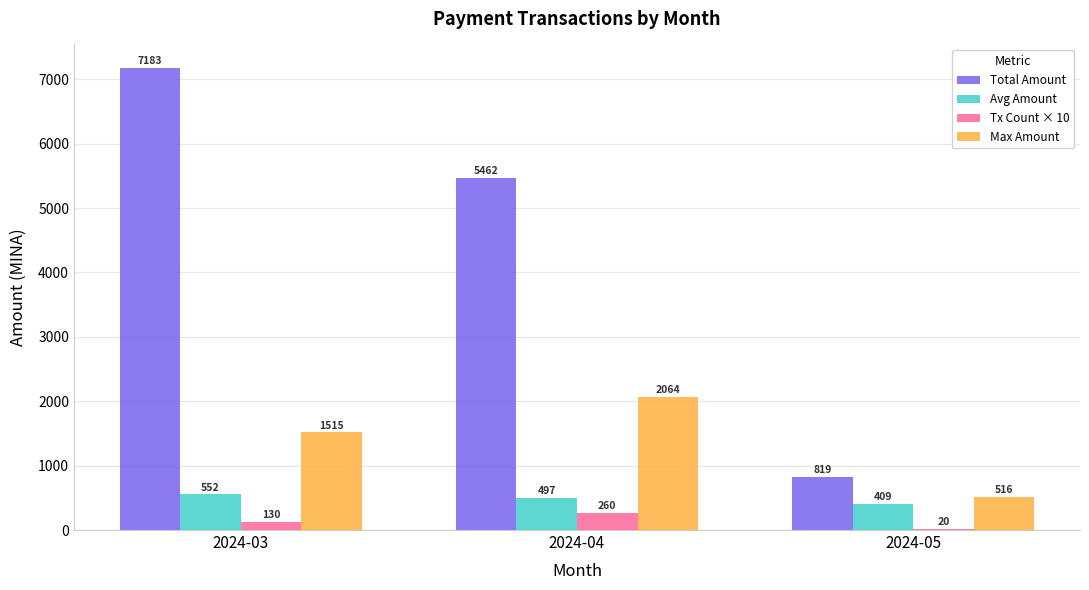

What is the average value of the Max Amount series?

1364.9